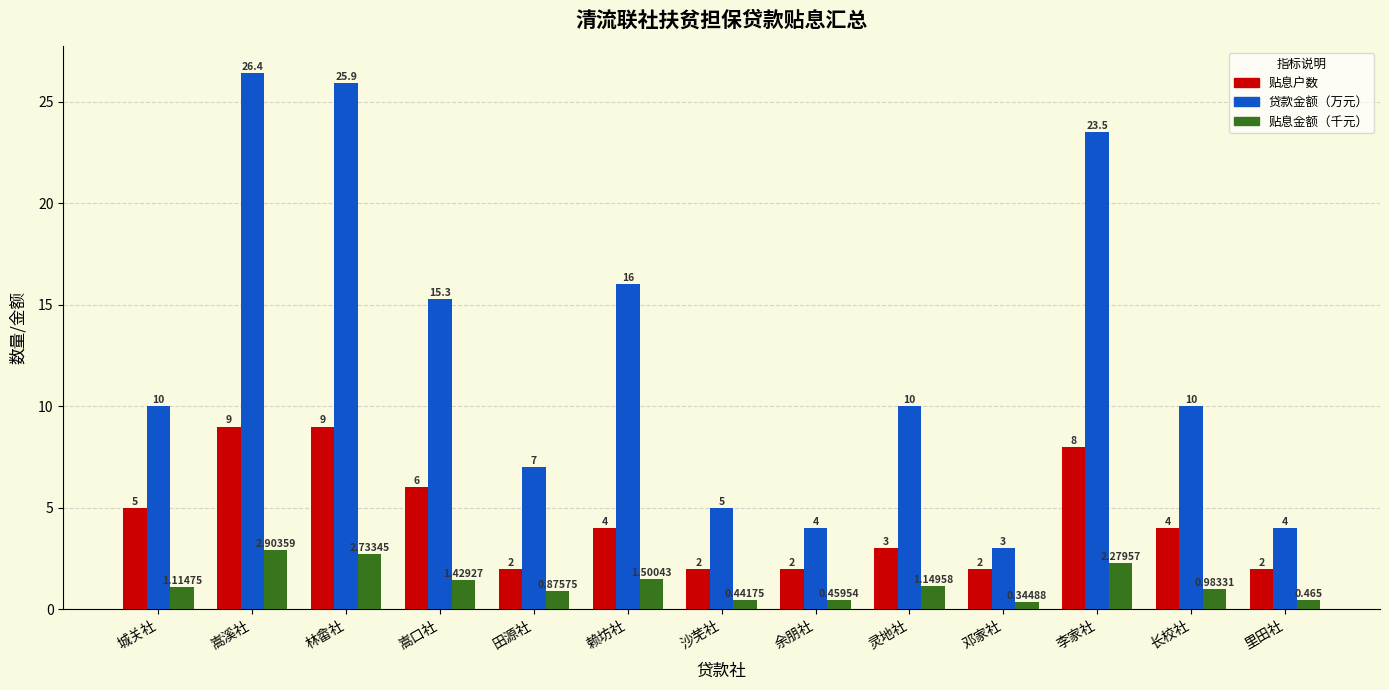

Rank the series by their average value, from lowest to highest.

贴息金额（千元）, 贴息户数, 贷款金额（万元）